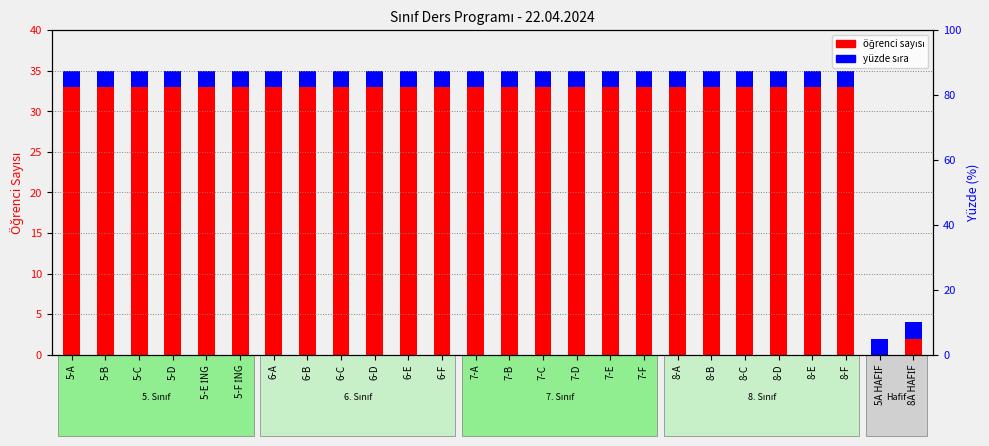

What is the label of the 8th bar from the left?

6-B